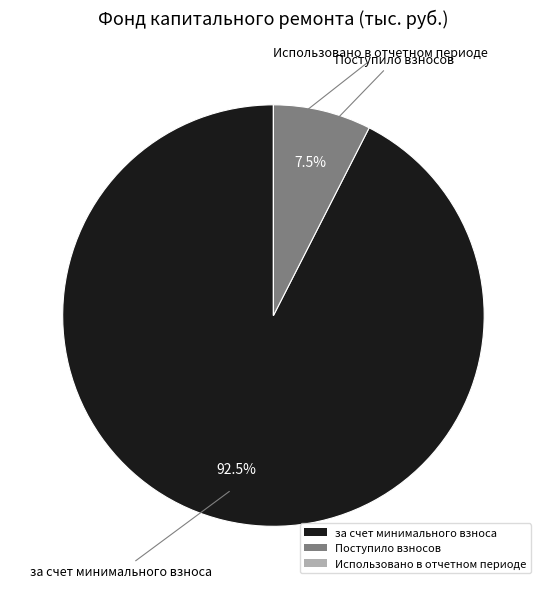

What is the ratio of the value at за счет минимального взноса to the value at Поступило взносов?

12.3